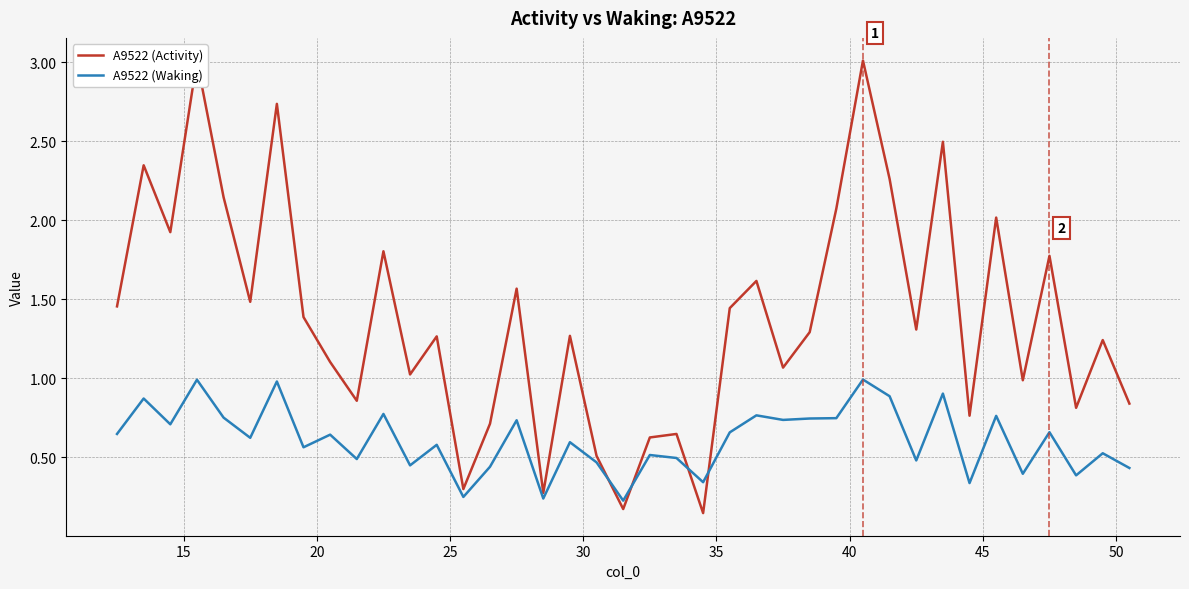

What is the highest value of the A9522 (Waking) series?

1.0